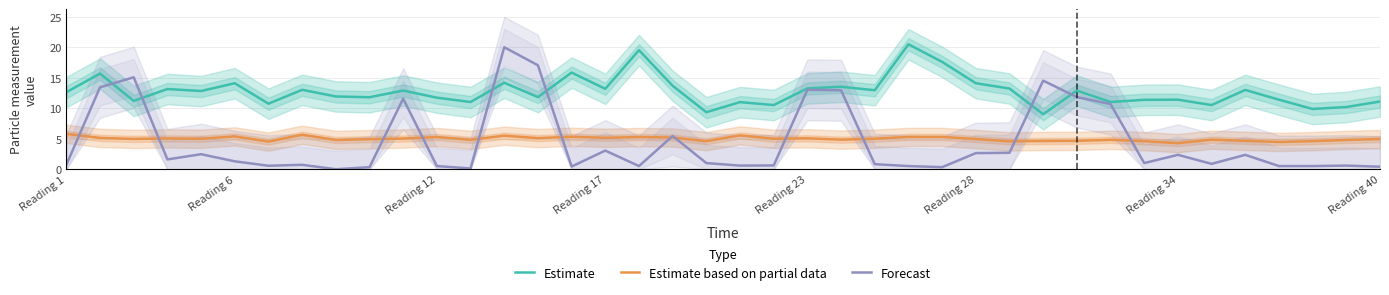

What is the lowest value of the Estimate based on partial data series?

4.3